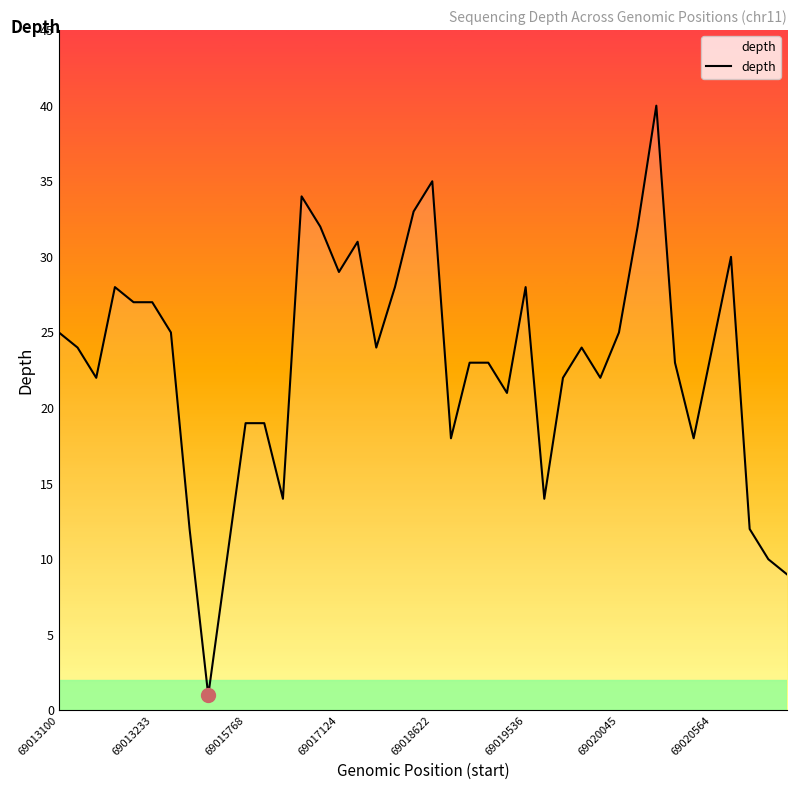

What is the difference between the maximum and minimum values?

39